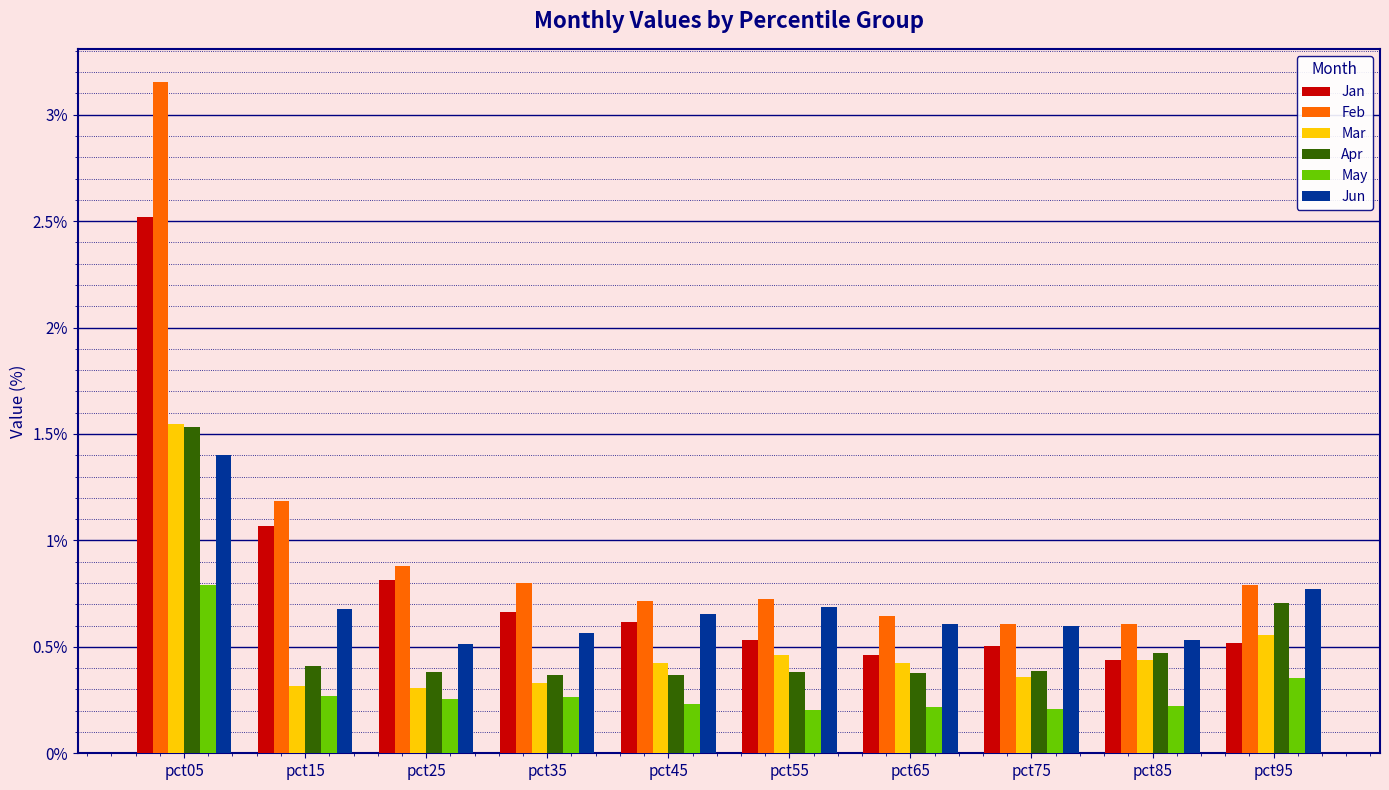

What is the maximum value for Jan?

2.5